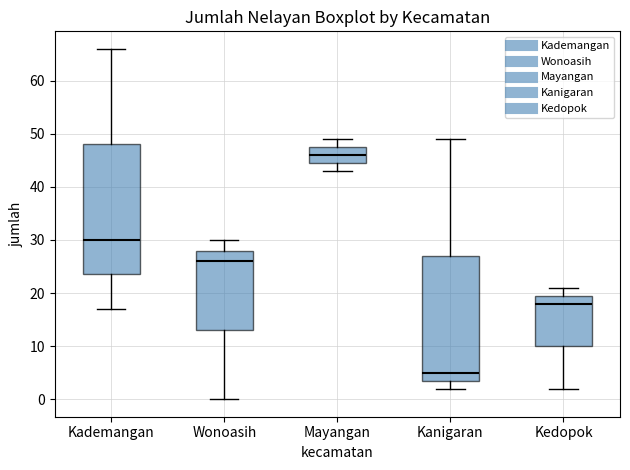

Where does the lower whisker of the box for Kademangan end on the y-axis? The values are not printed on the chart, so give them approximately, as read against the axis.

17